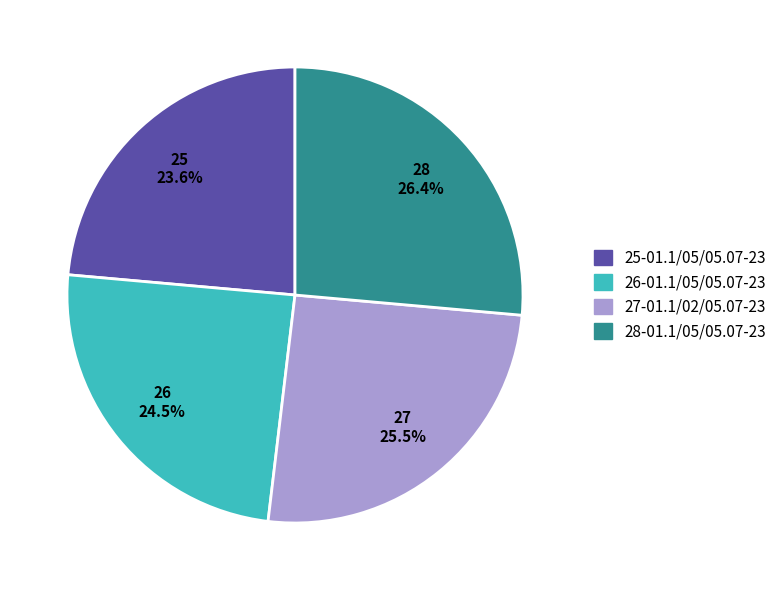

How many slices are in this pie chart?

4